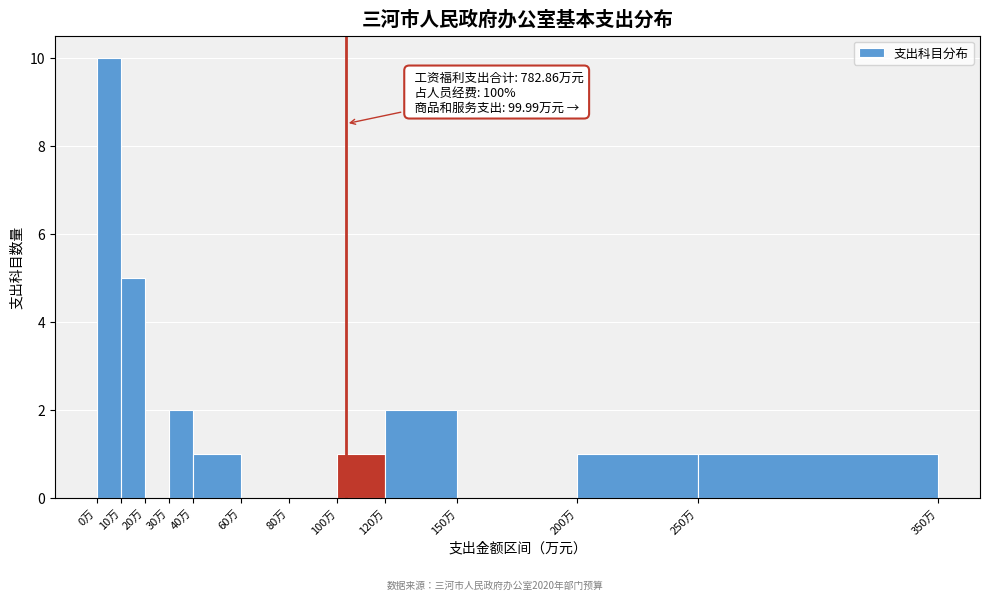

Which range on the x-axis has the tallest bar?

0 to 10